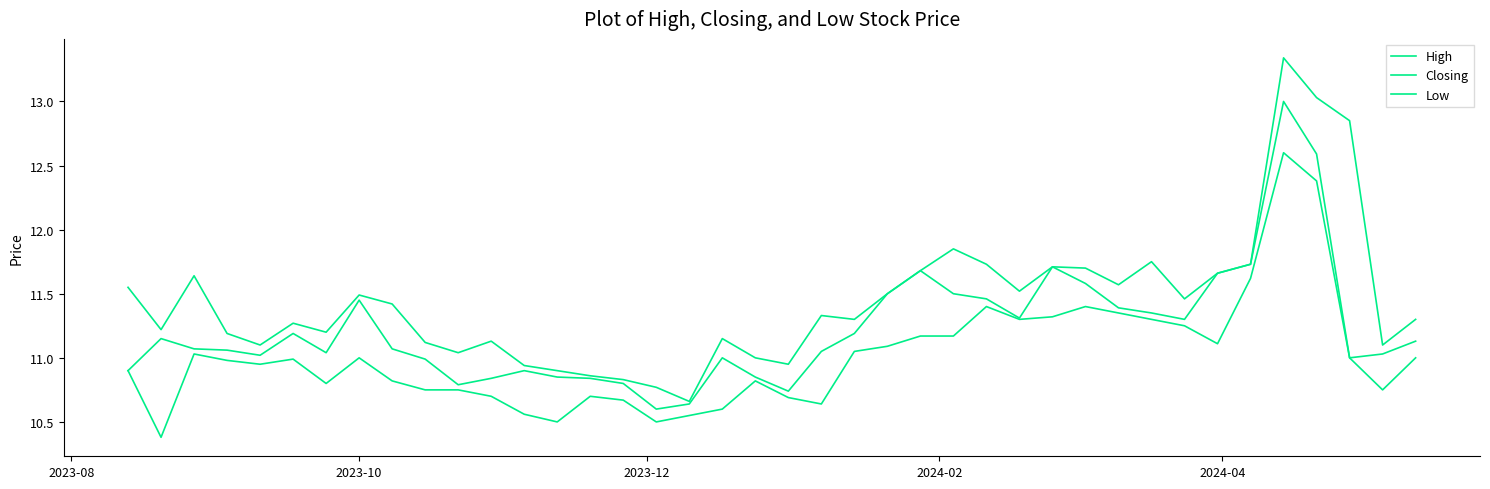

What is the value of the High point at the 17th from the left?

10.8